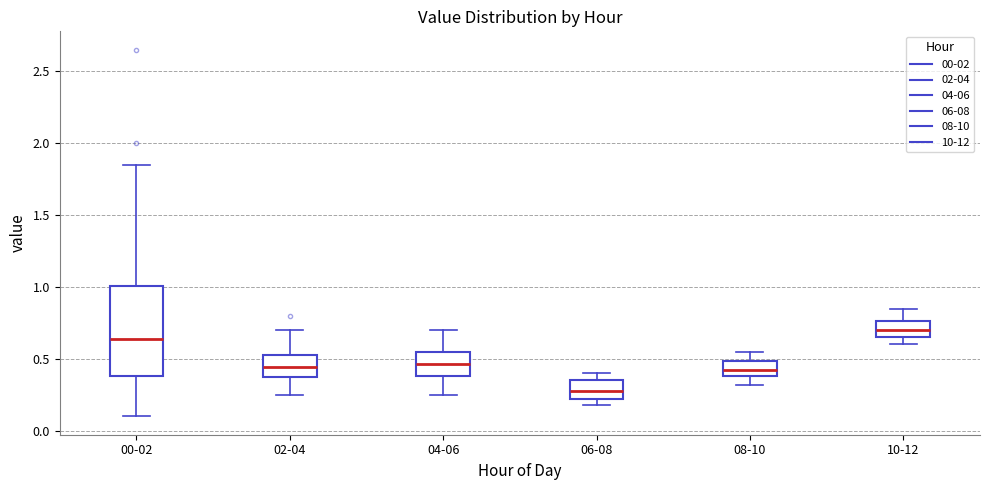

Reading left to right, transcribe this box plot: for each box, give where its median line is, the range the box spans, and where its two whiskers end, as read against the y-axis. The values are not printed on the chart, so give them approximately, as read against the axis.

00-02: median 0.65, box 0.40 to 1.00, whiskers 0.10 to 1.85
02-04: median 0.45, box 0.35 to 0.55, whiskers 0.25 to 0.70
04-06: median 0.45, box 0.40 to 0.55, whiskers 0.25 to 0.70
06-08: median 0.30, box 0.20 to 0.35, whiskers 0.20 (just below the box's lower edge) to 0.40
08-10: median 0.40 (inside the box), box 0.40 to 0.50, whiskers 0.30 to 0.55
10-12: median 0.70, box 0.65 to 0.75, whiskers 0.60 to 0.85